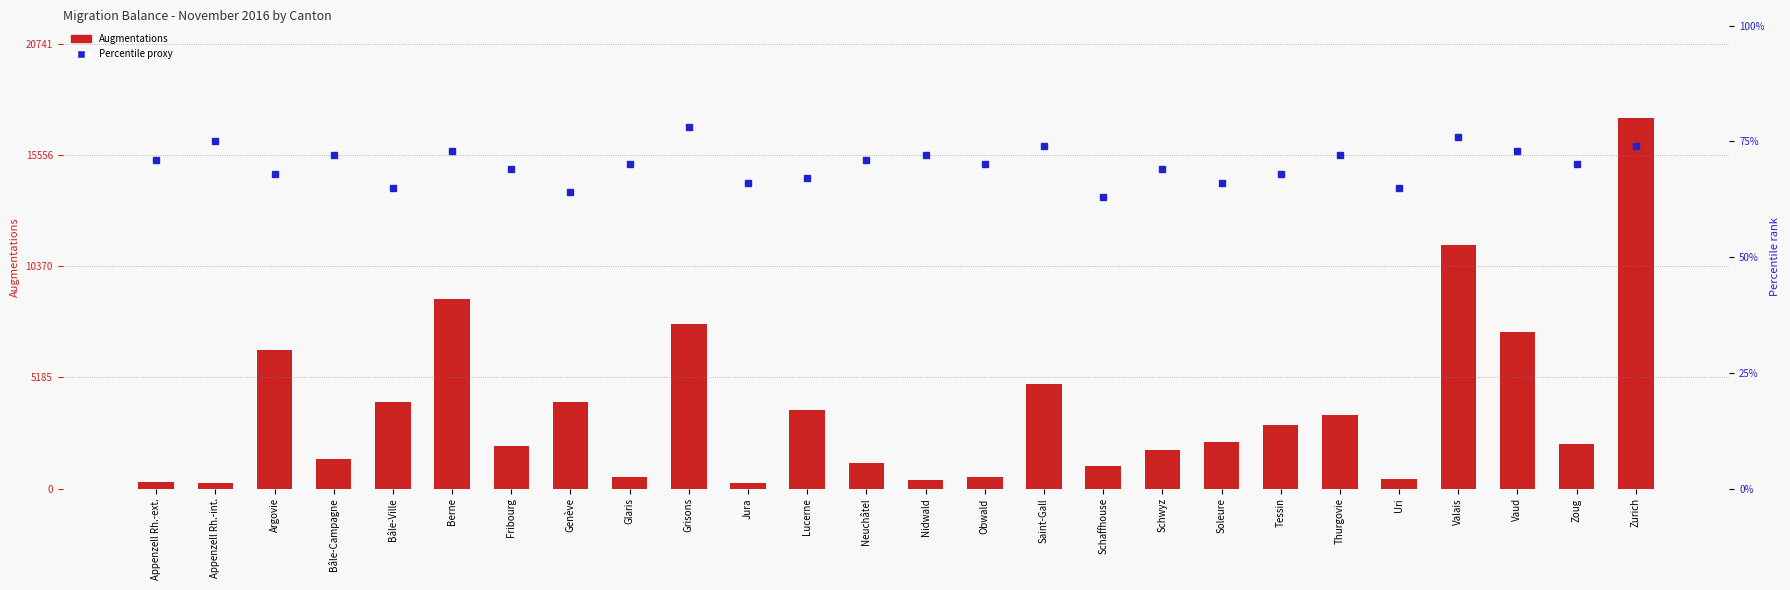

What is the spread (max minus min) of values at Uri?

400